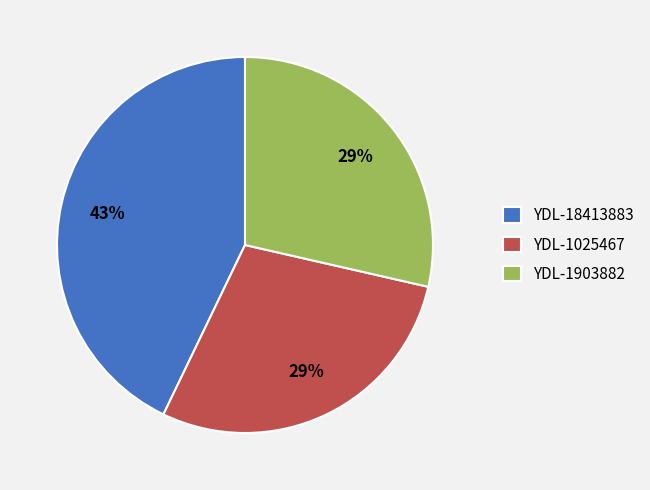

What percentage is the YDL-1903882 slice, to the nearest percent?

29%